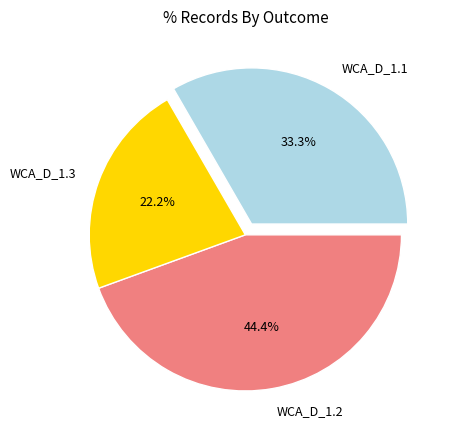

Is it true that WCA_D_1.1 is 46% of the pie?

False